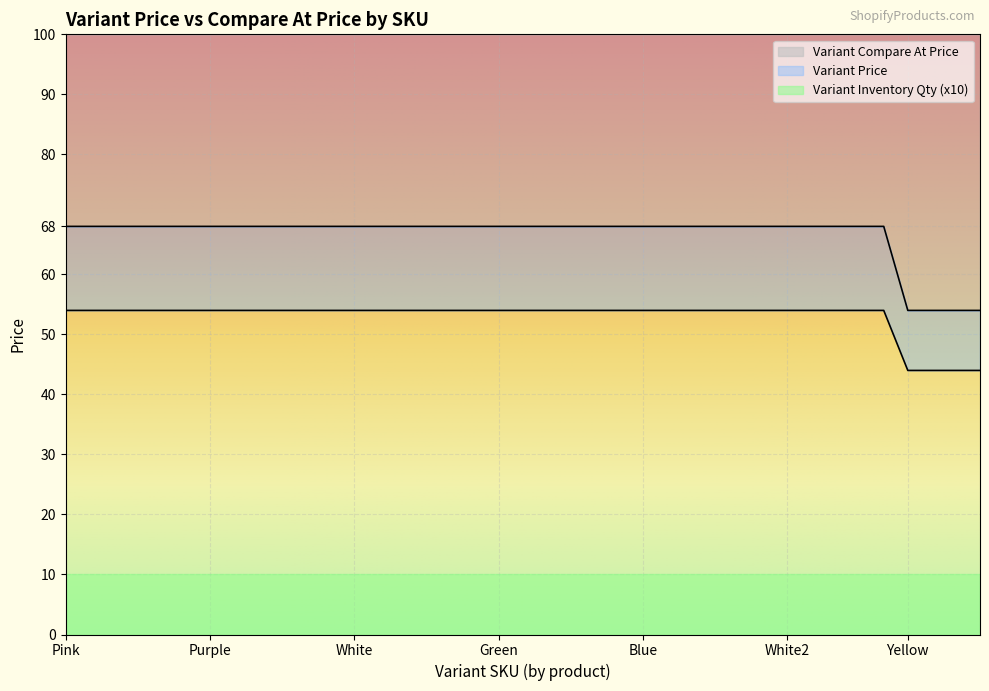

The Variant Price series shows 68 at 2XL. True or false?

True